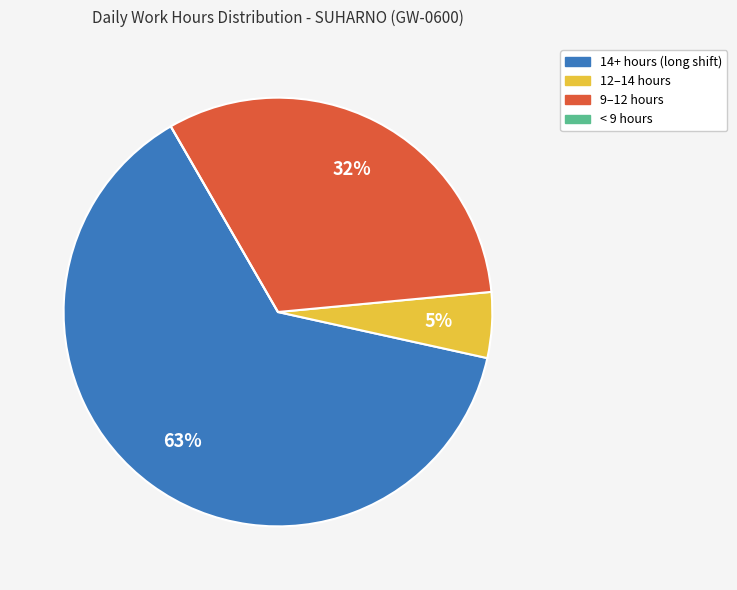

To the nearest percent, what is the average slice percentage?

25%